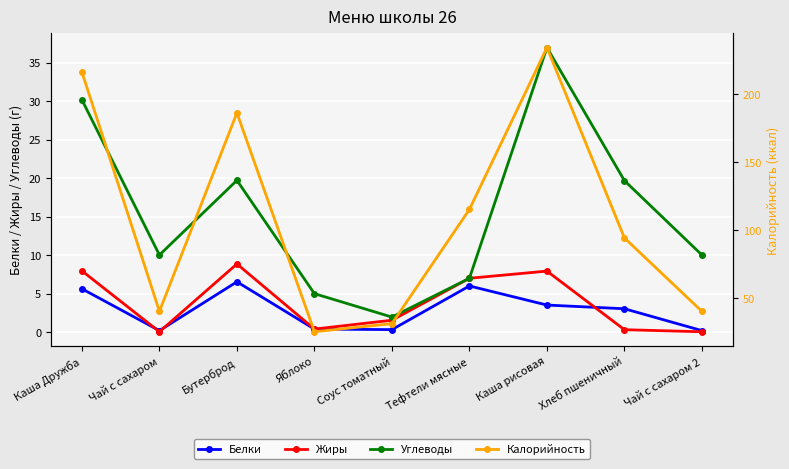

At which label does Калорийность first exceed 94?

Каша Дружба